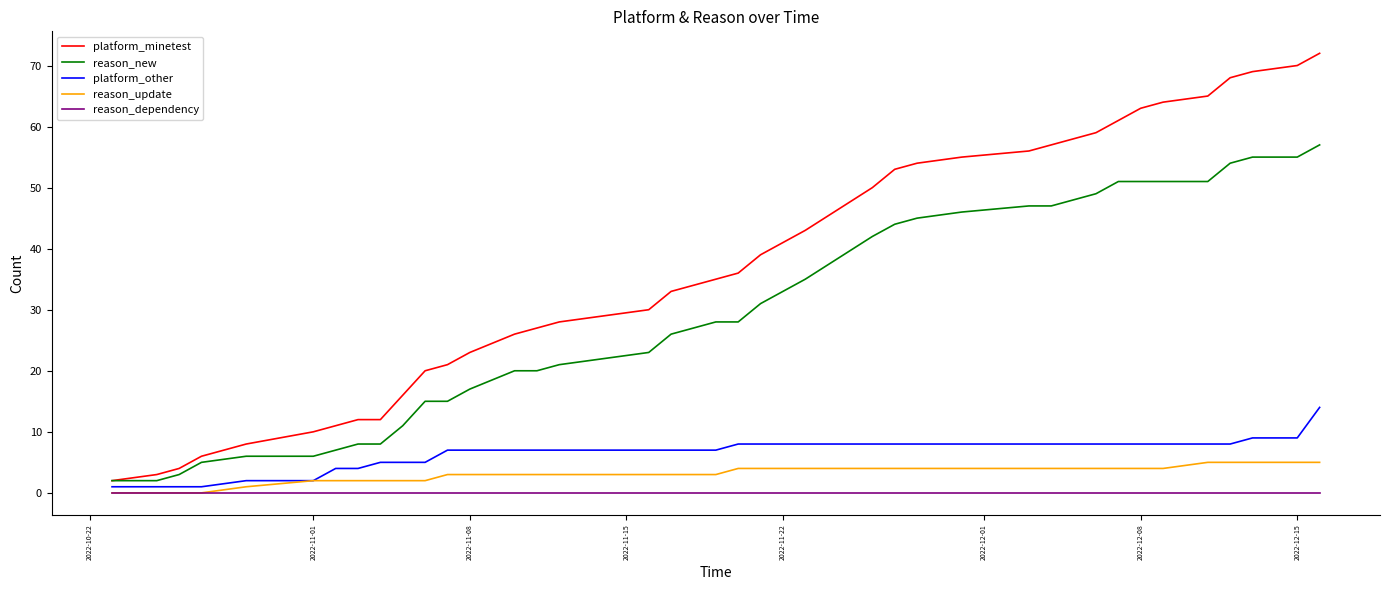

What is the highest value of the platform_minetest series?

72